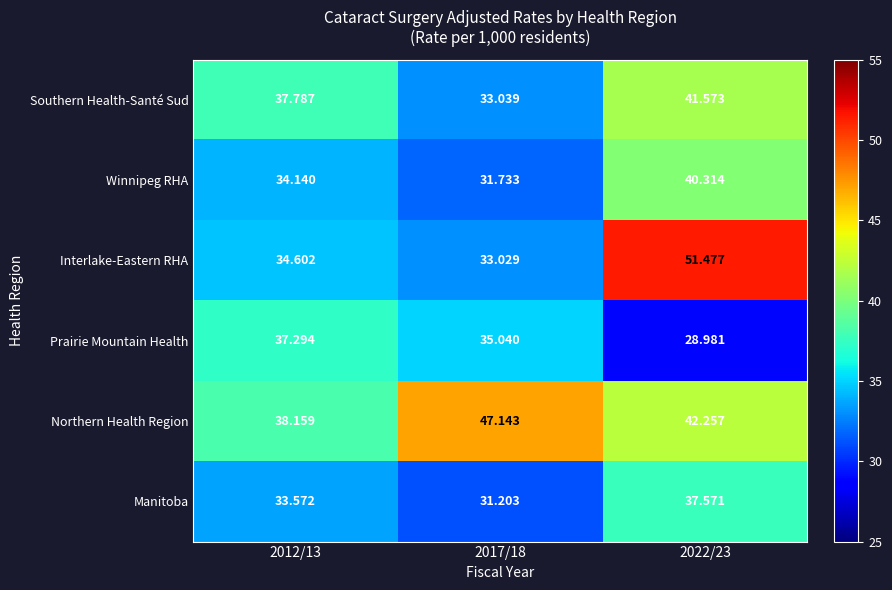

What is the minimum value shown in the chart?

29.0